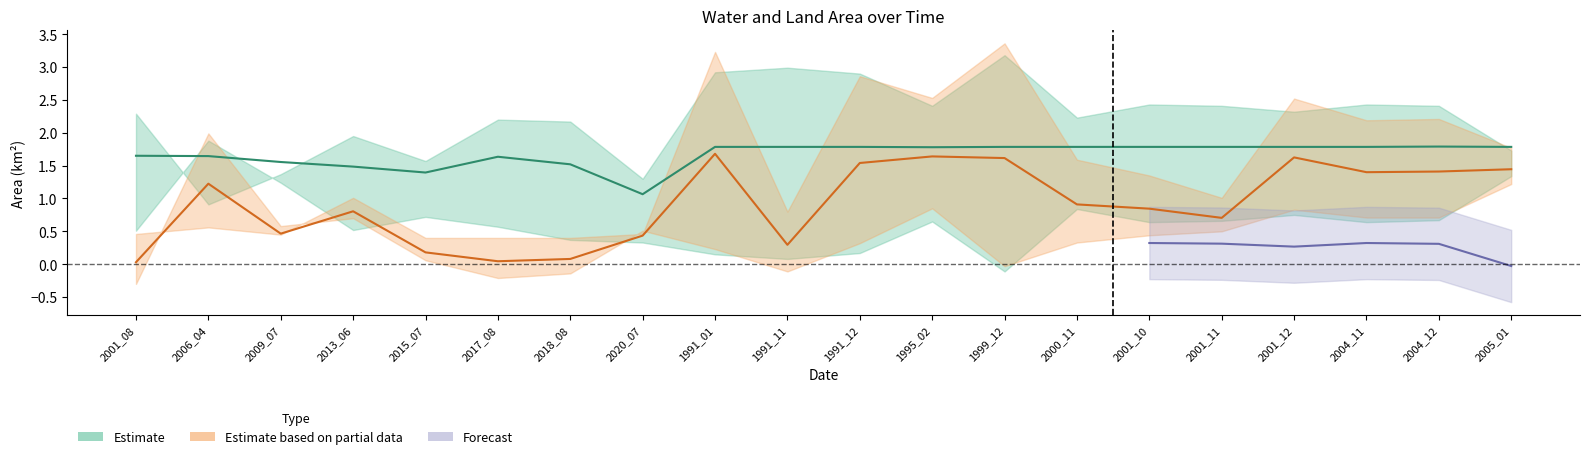

What position from the right is 2018_08?

14